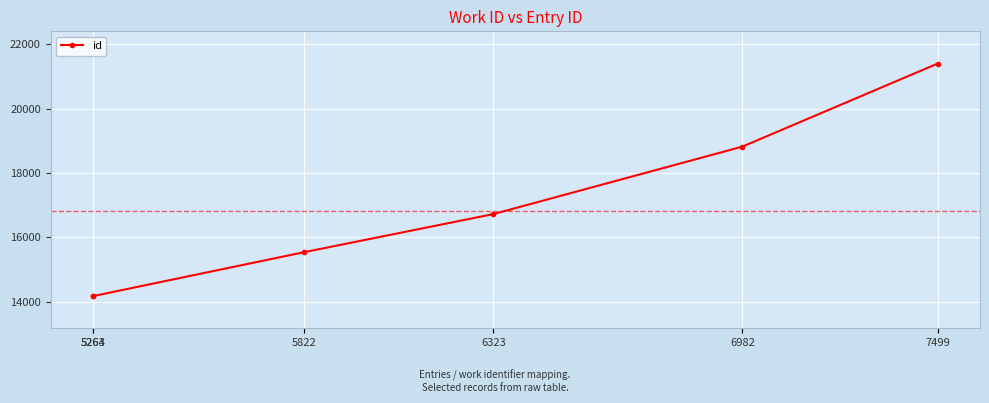

True or false: the data has more than 1 interior local peaks.

False